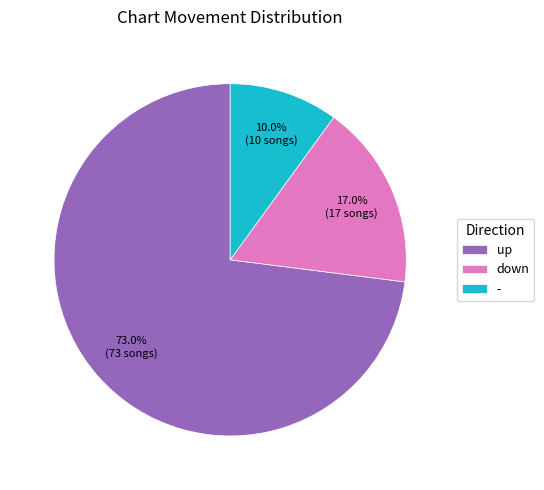

The down slice represents 9% of the pie. True or false?

False